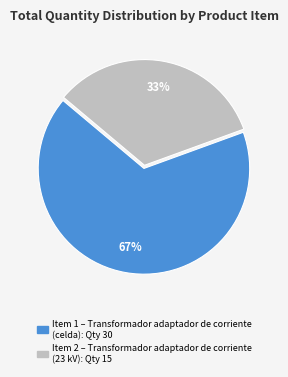

Is there any slice that represents more than half of the pie?

Yes